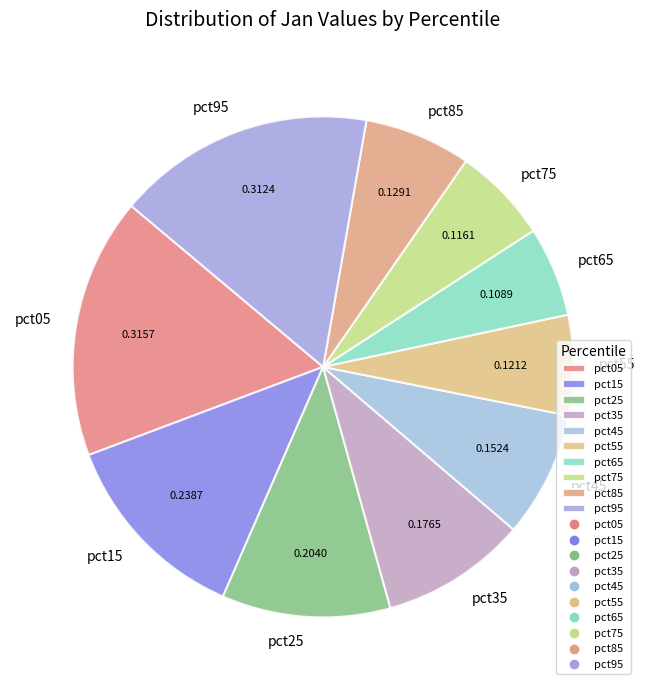

Is the sum of pct45 and pct55 greater than half?

No